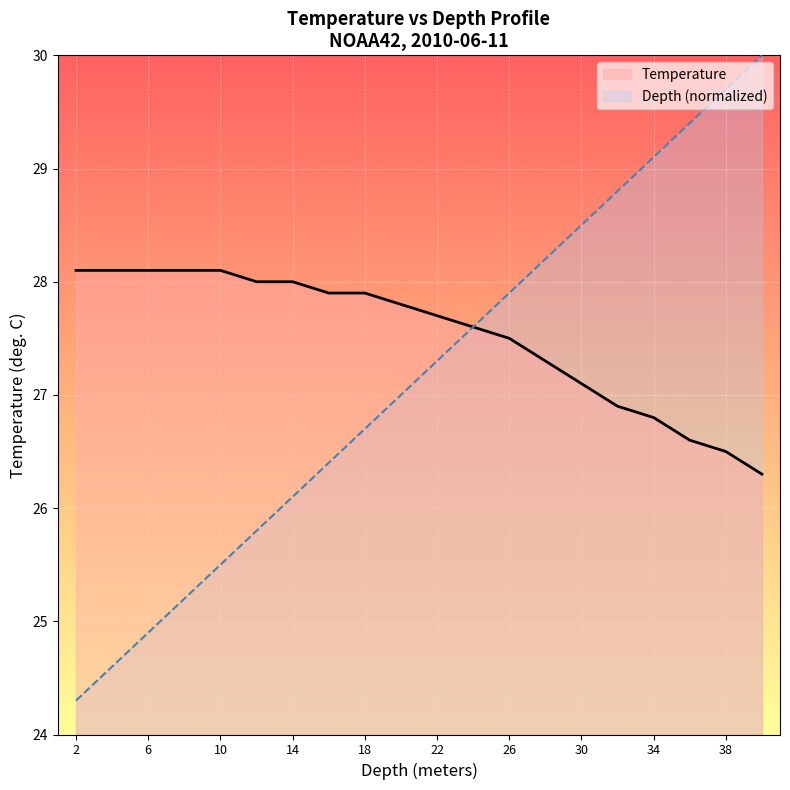

How many lines are shown in the chart?

2